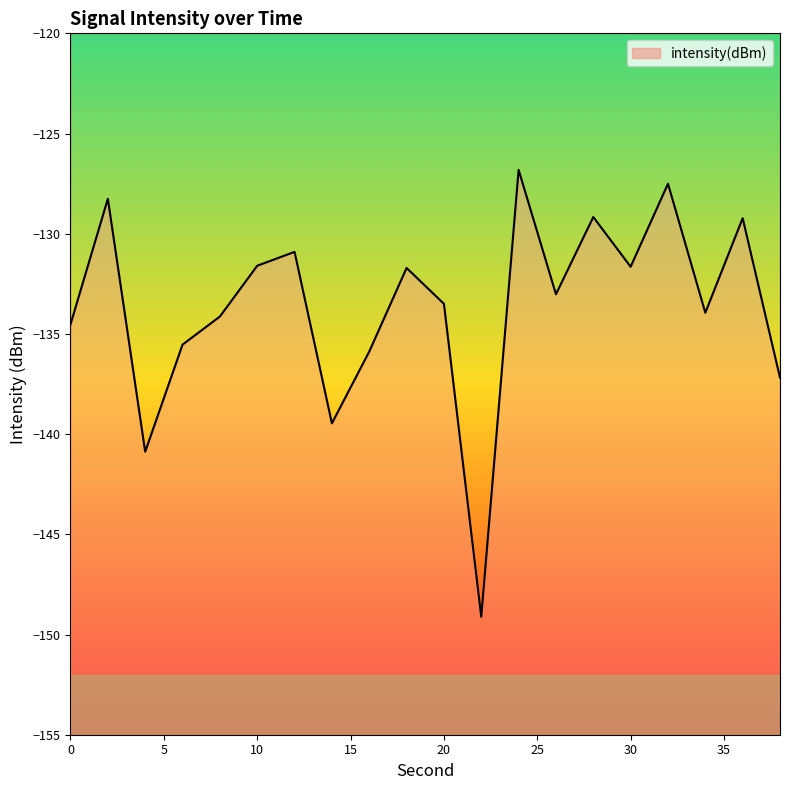

What is the sum of the values at 4 and 28?

-270.0